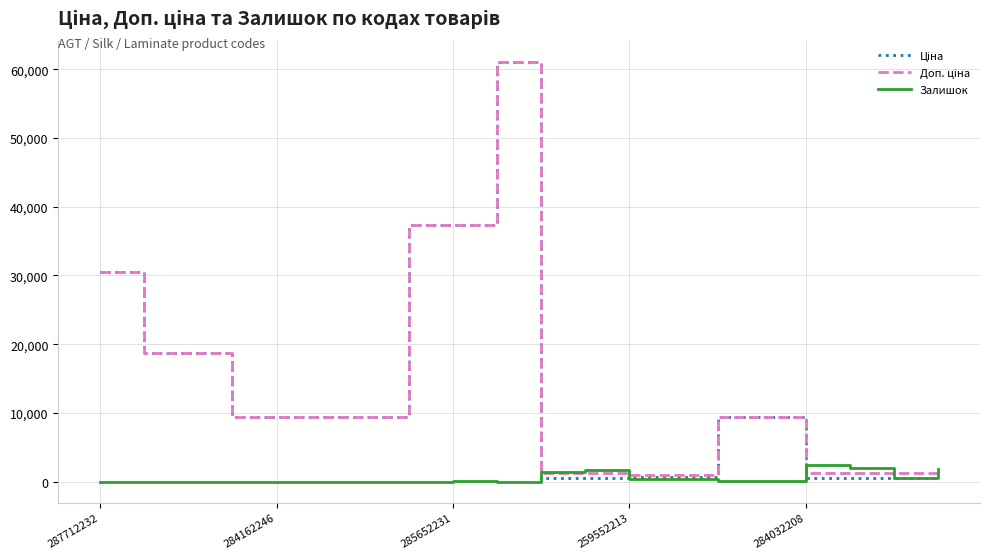

Is this an area chart (filled region under the line)?

No